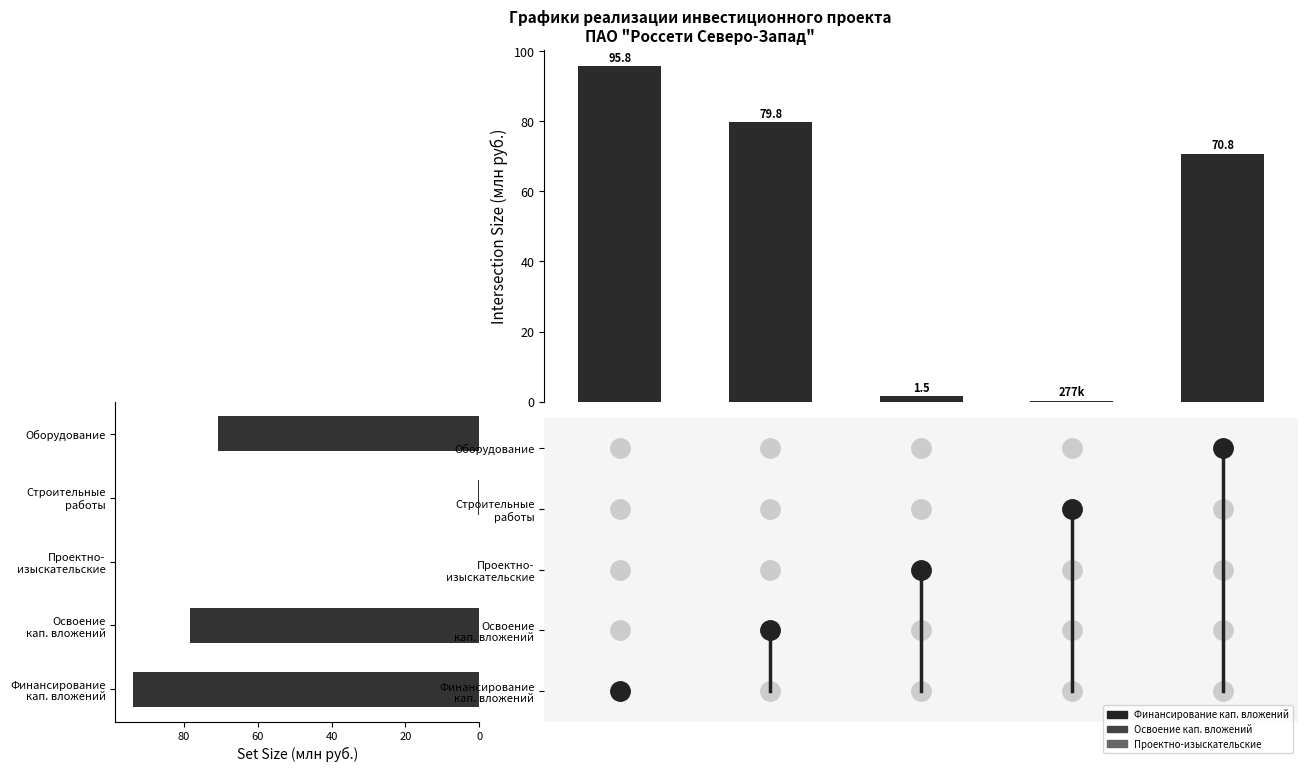

Does the chart contain stacked bars?

No